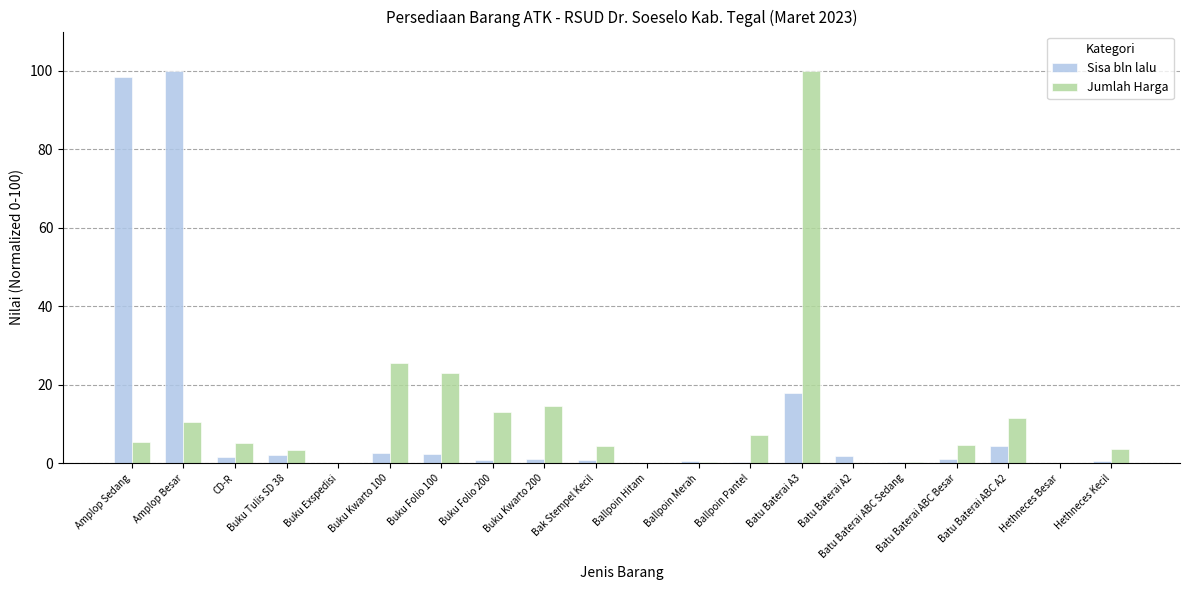

At which label is Sisa bln lalu closest to 50?

Batu Baterai A3